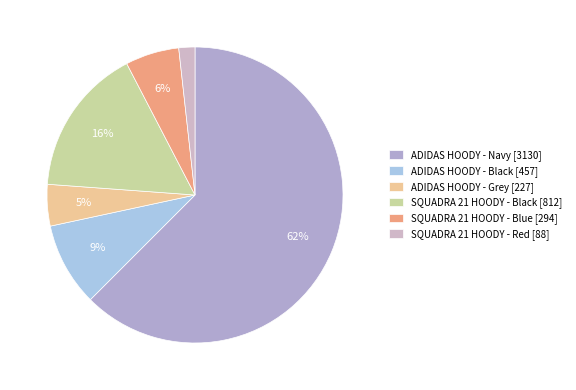

Which slice represents more than half of the pie?

ADIDAS HOODY - Navy